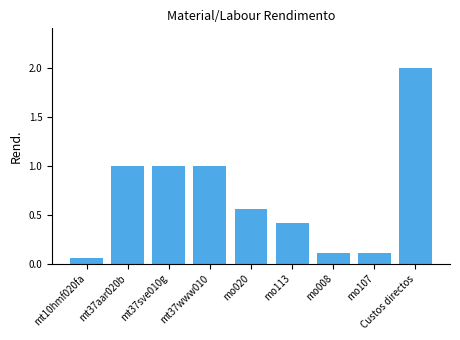

What is the change in value from mo113 to mo008?

-0.3